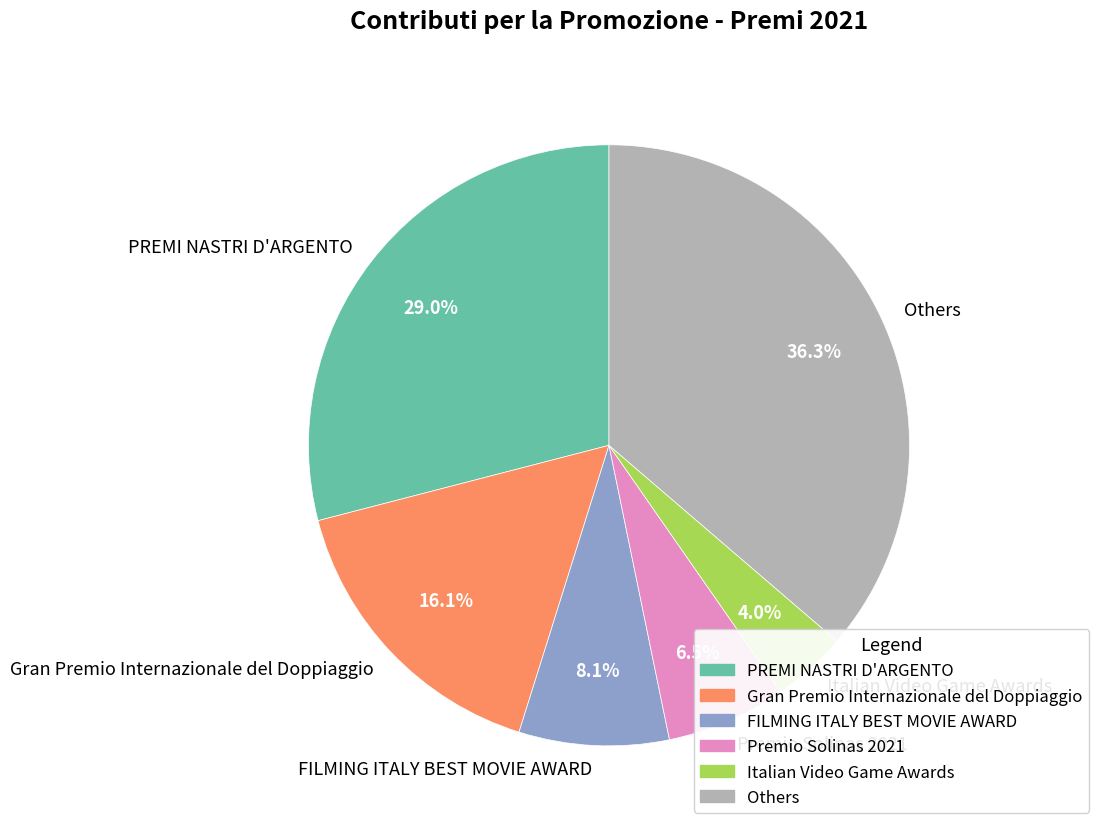

Which slice is the largest?

Others